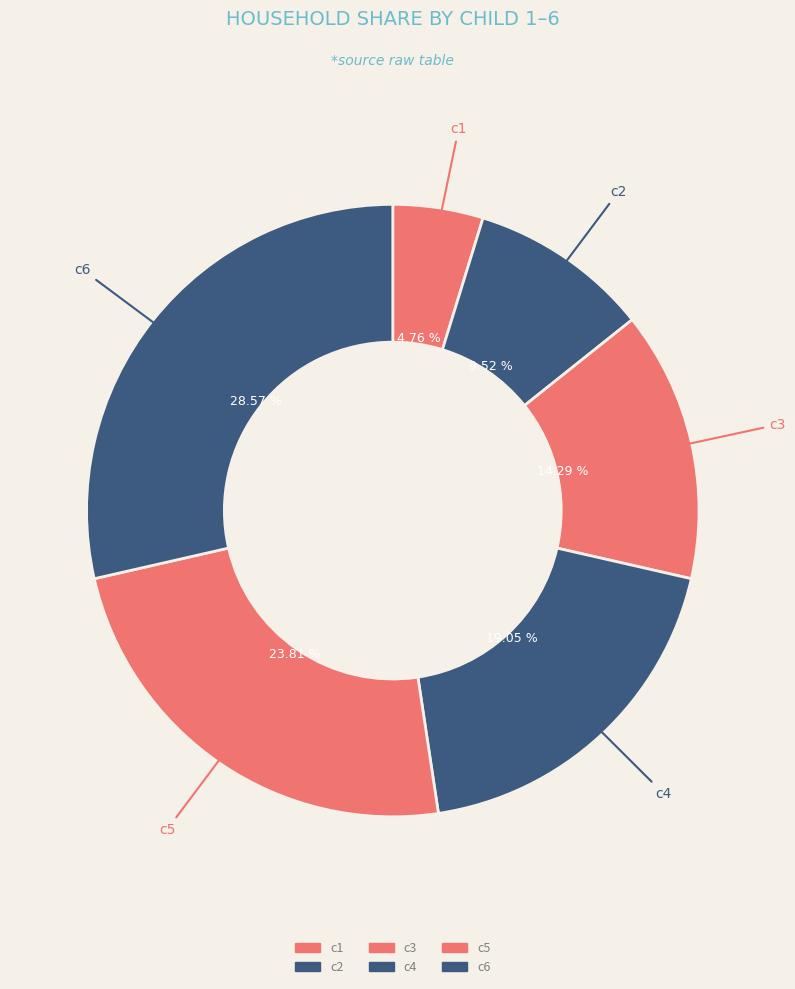

Which category has the smallest portion of the pie?

c1